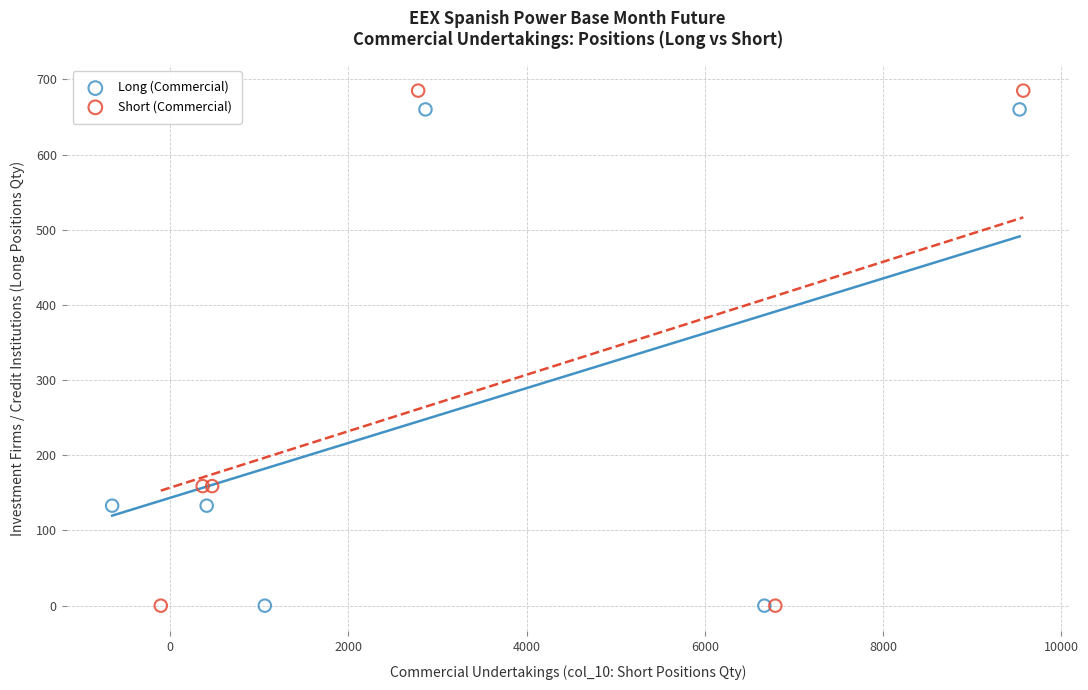

Which series has the largest Y range (max minus min)?

Short (Commercial)